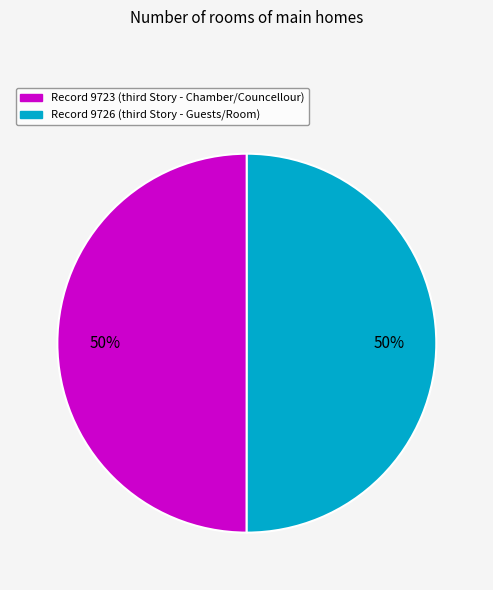

How many segments does this pie chart have?

2